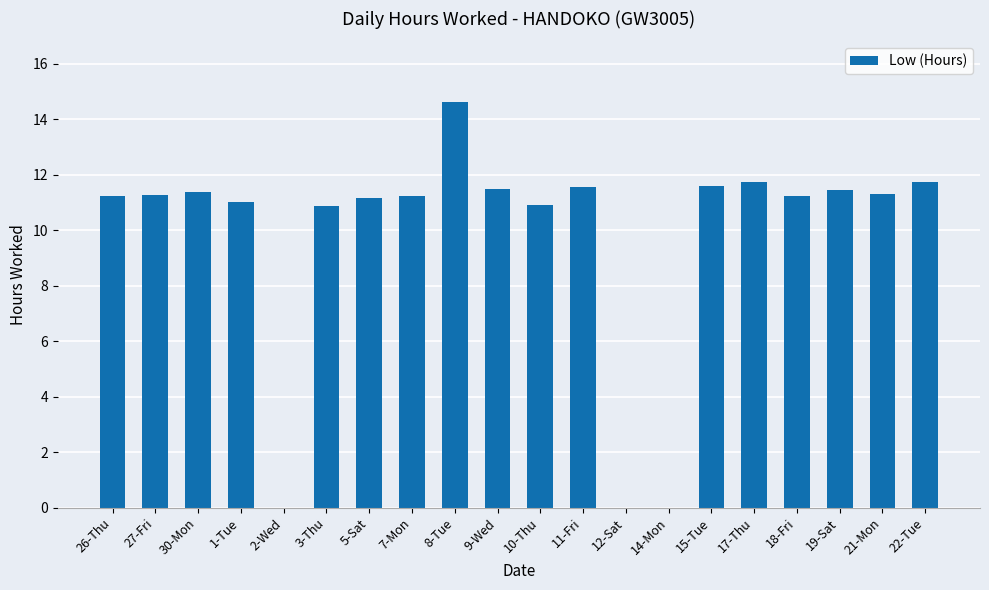

Which has a higher value, 19-Sat or 14-Mon?

19-Sat